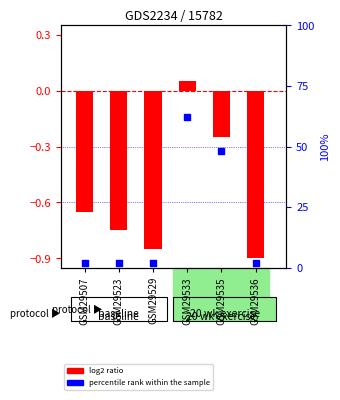

Which series reaches the minimum Y coordinate?

log2 ratio